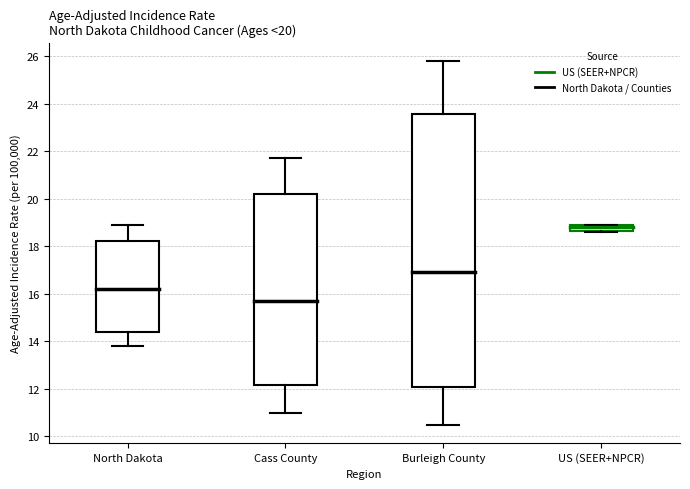

Which box is the tallest, from its lower edge to its upper edge?

Burleigh County